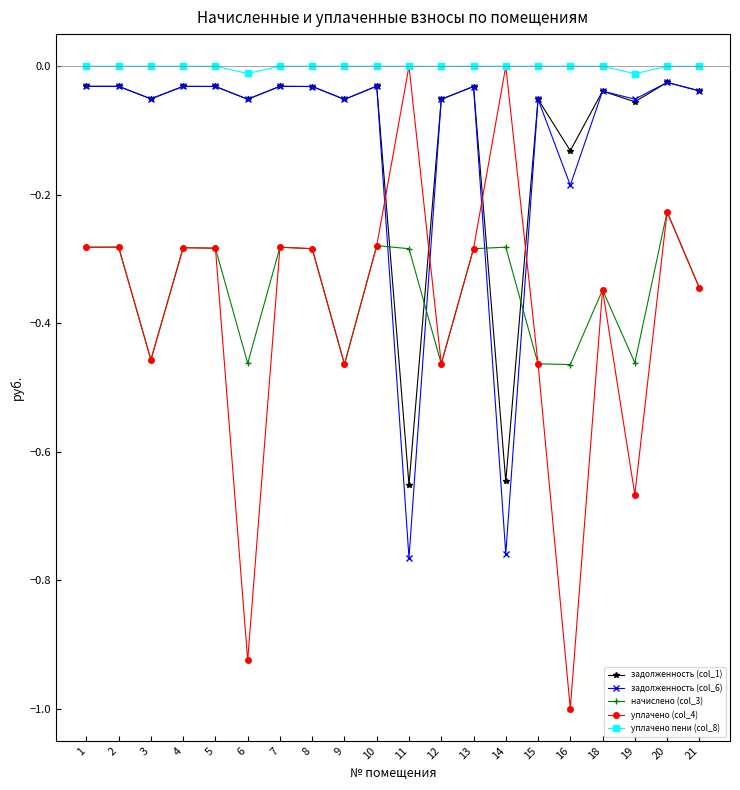

True or false: начислено (col_3) and задолженность (col_6) cross at least once.

True